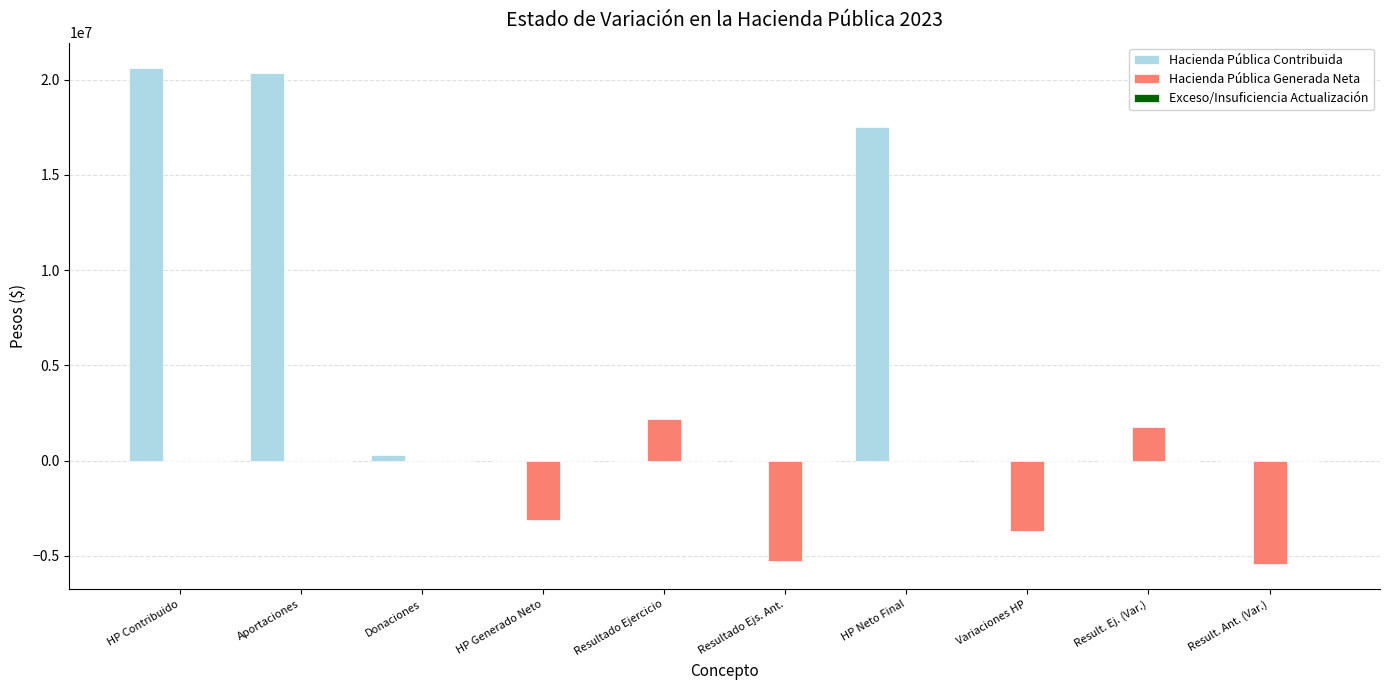

Which series changed the most between HP Contribuido and HP Neto Final?

Hacienda Pública Contribuida